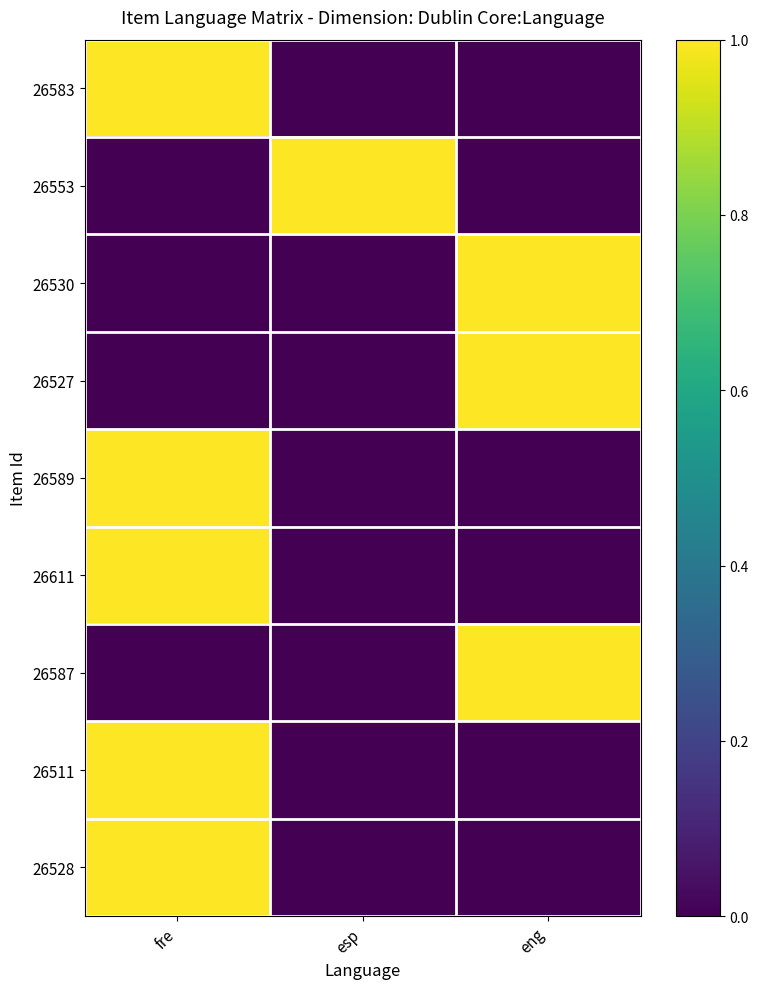

What is the greatest value displayed?

1